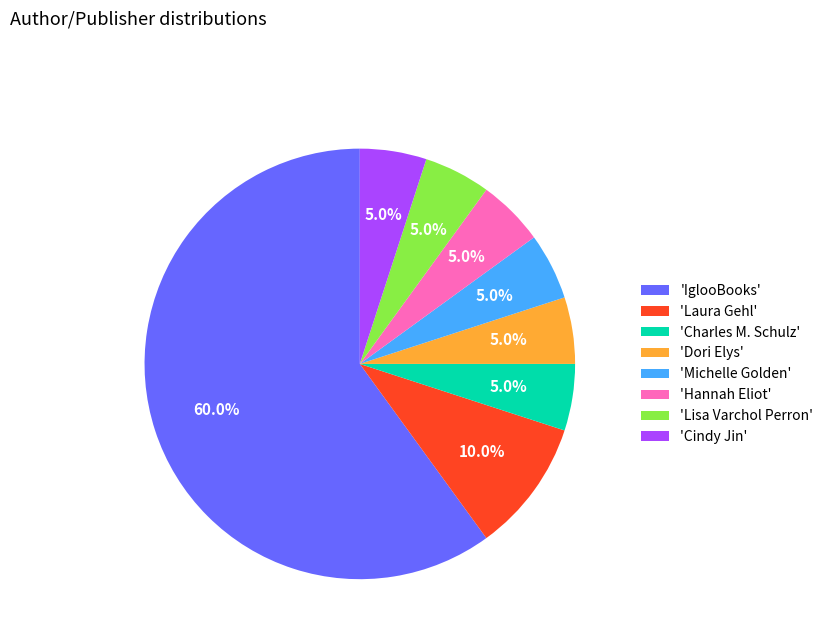

Which category accounts for the majority?

'IglooBooks'